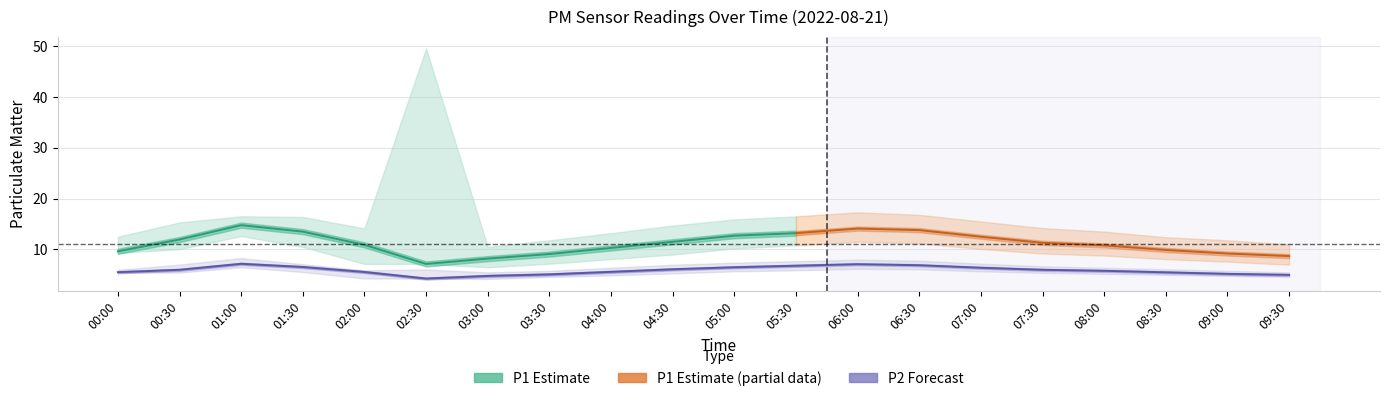

At which label does the data first exceed 6?

01:00